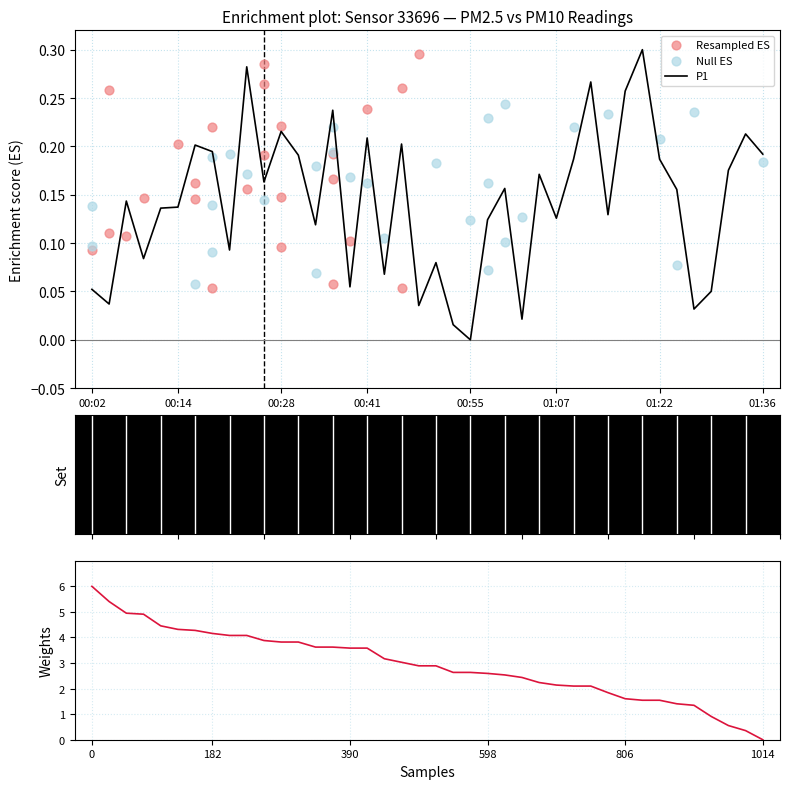

Between 00:33 and 01:17, which is larger?

01:17